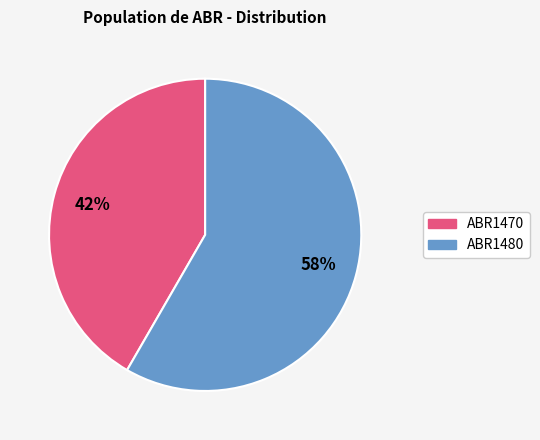

What is the smallest slice in the pie chart?

ABR1470